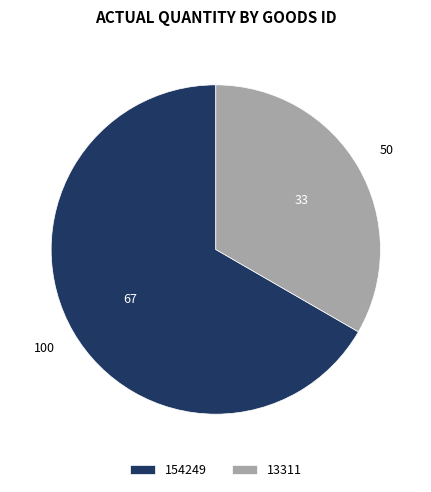

Which category has the biggest portion of the pie?

154249